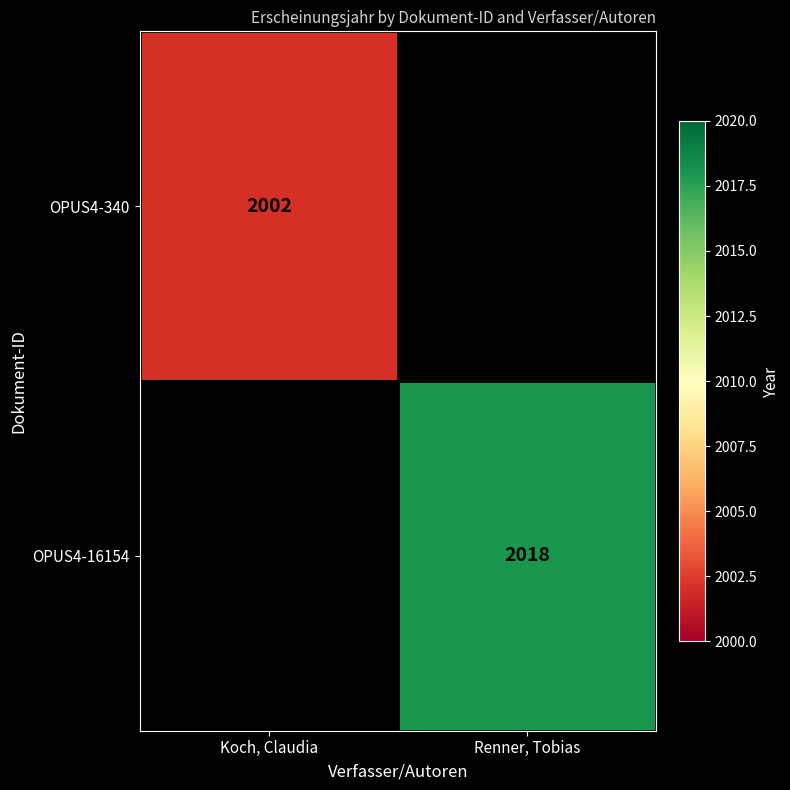

What is the minimum value shown in the chart?

2002.0